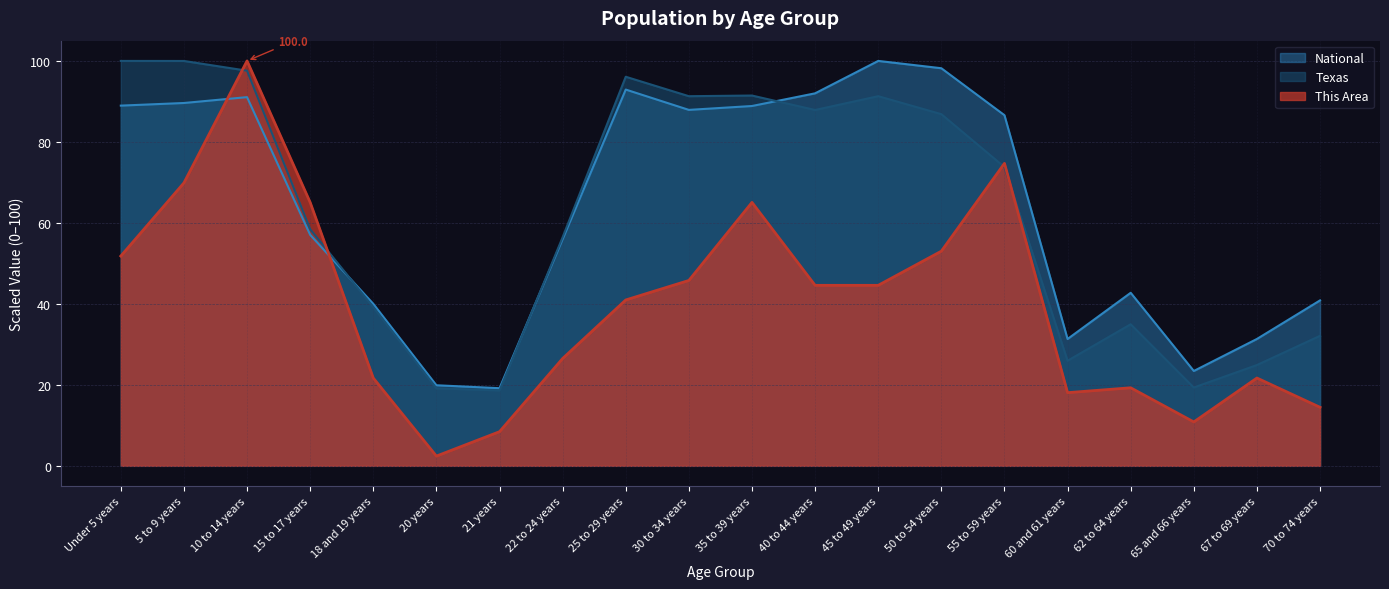

Reading right to left, extract all data points from this chart.

This Area: 14.5	21.7	10.8	19.3	18.1	74.7	53.0	44.6	44.6	65.1	45.8	41.0	26.5	8.4	2.4	21.7	65.1	100.0	69.9	51.8
Texas: 32.1	24.9	19.3	35.0	26.0	73.8	86.8	91.3	87.9	91.4	91.3	96.1	56.5	18.6	19.1	39.2	58.5	97.6	100.0	100.0
National: 40.9	31.3	23.4	42.7	31.3	86.6	98.2	100.0	92.0	88.9	87.9	92.9	56.0	19.2	19.9	40.0	57.0	91.1	89.6	89.0